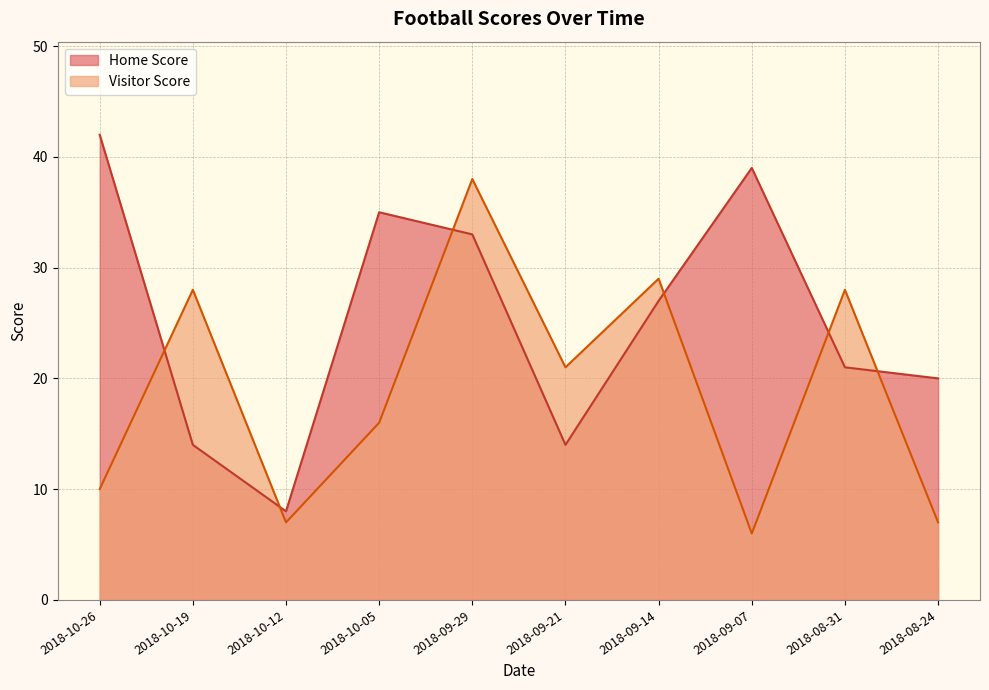

What position from the left is 2018-09-21?

6